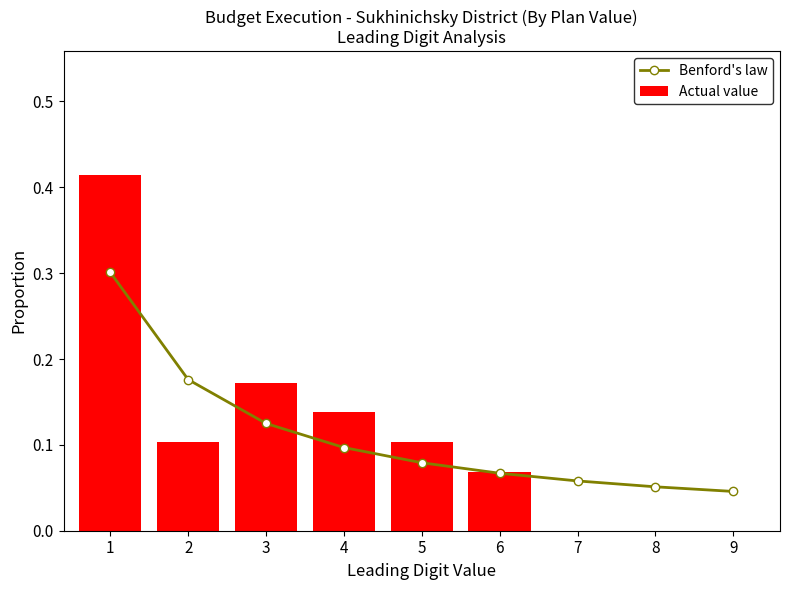

What is the sum of all Benford's law values?

1.0